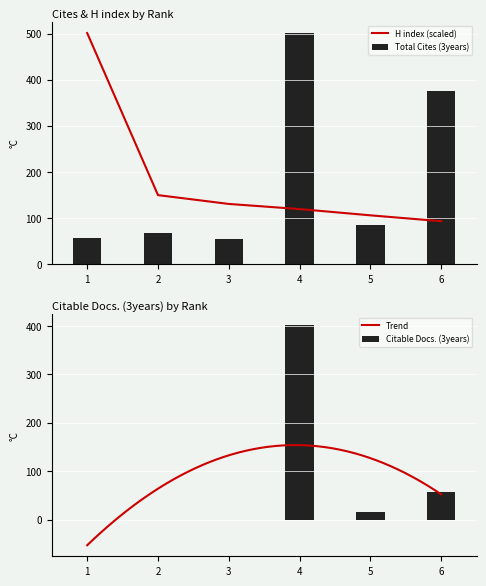

List the labels in order of H index (scaled) value, largest first.

1, 2, 3, 4, 5, 6